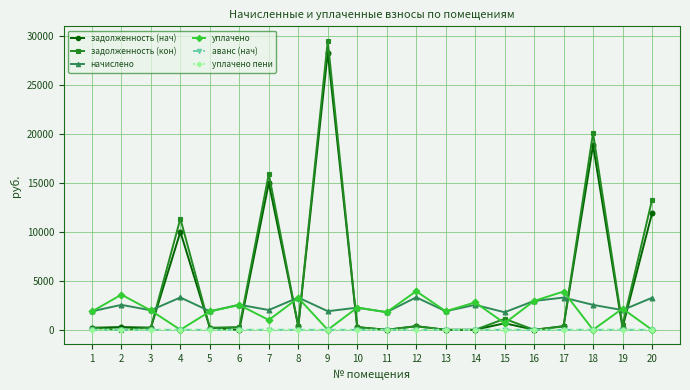

What is the difference between the maximum and minimum values in the уплачено пени series?

21.4